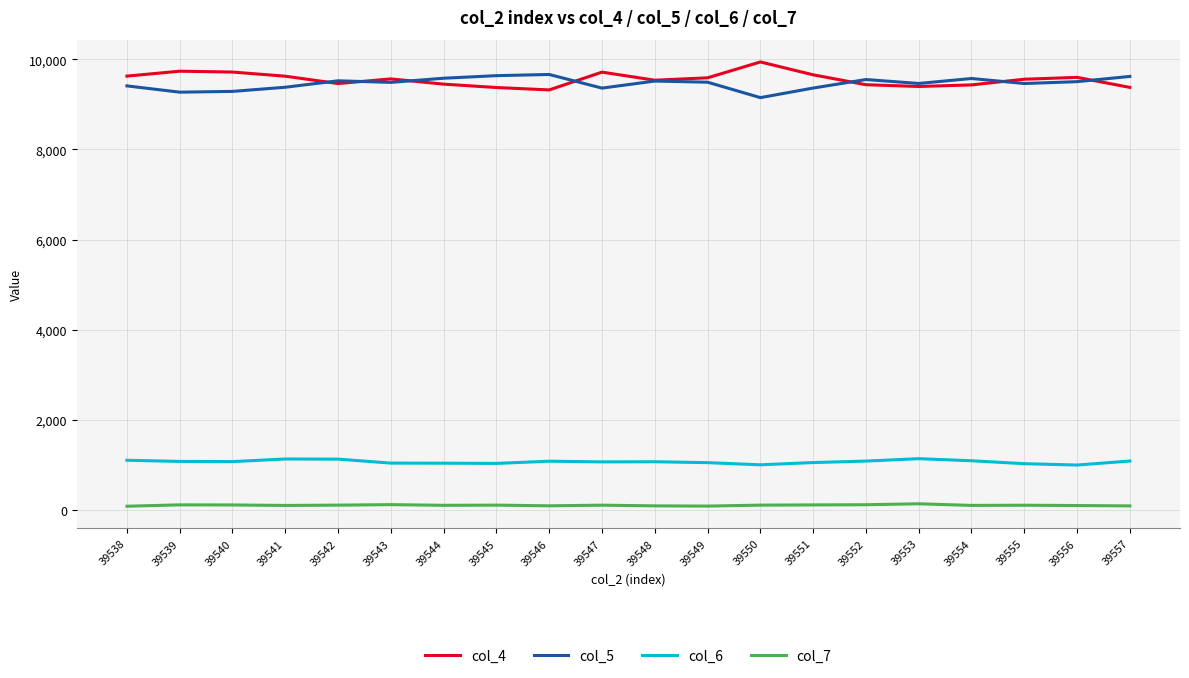

True or false: col_6 has more than 0 points higher than both neighbors.

True